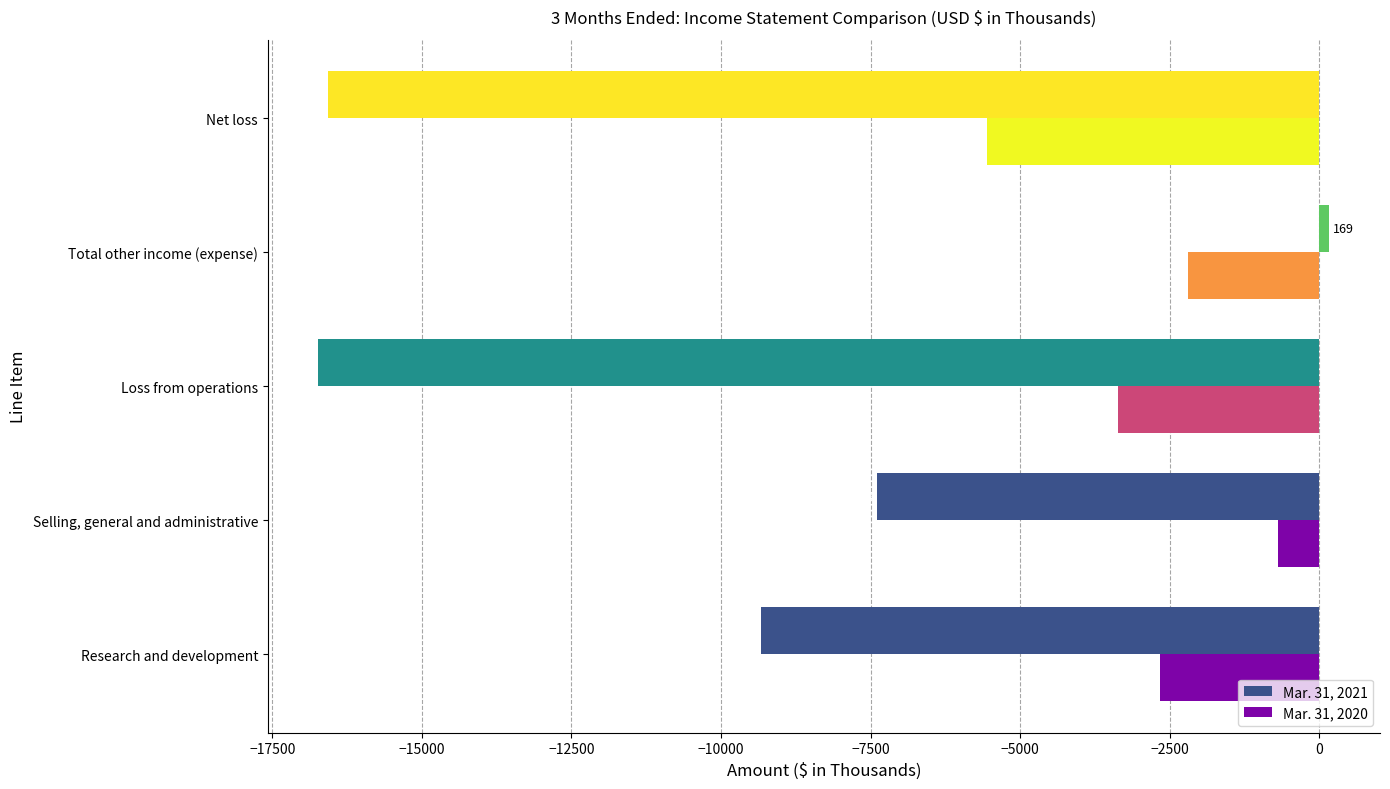

Rank the categories by Mar. 31, 2021 value from highest to lowest.

Total other income (expense), Selling, general and administrative, Research and development, Net loss, Loss from operations